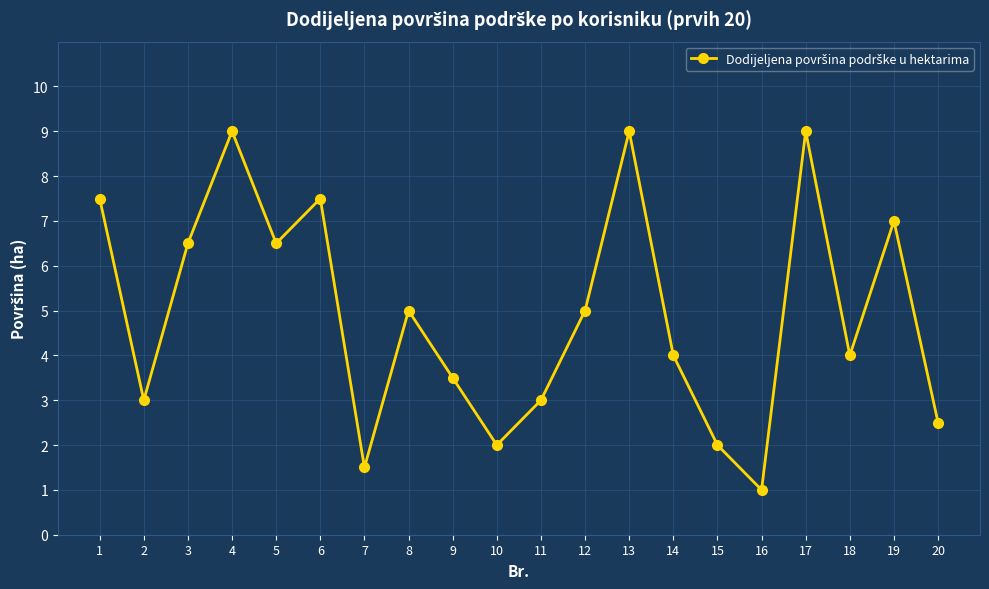

What is the maximum value shown in the chart?

9.0